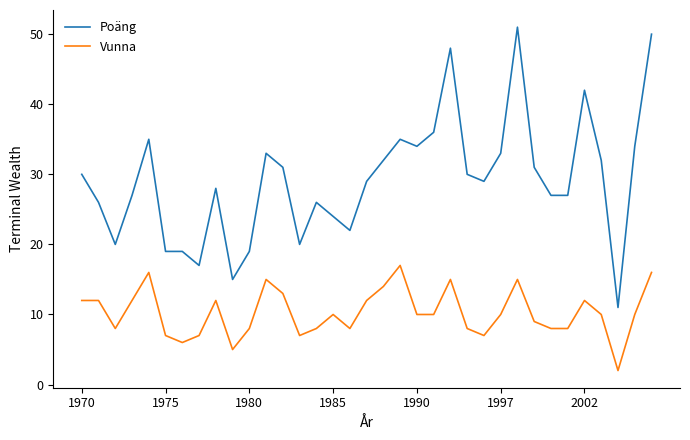

Which series has the largest total across all categories?

Poäng